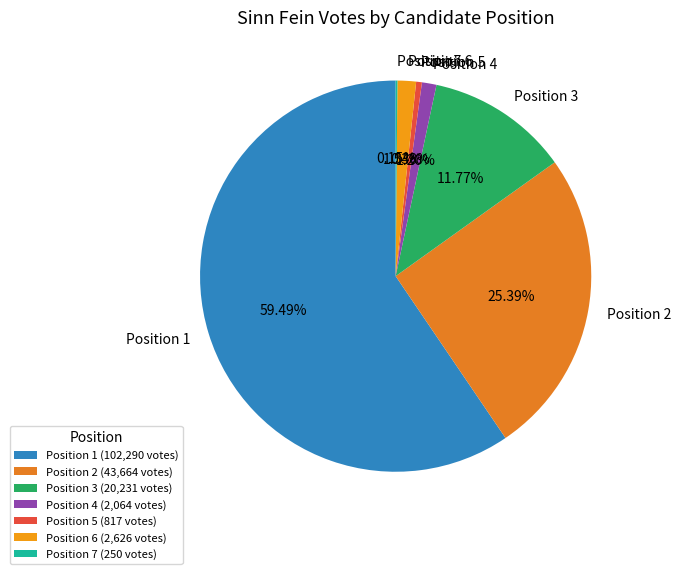

Does any single category account for the majority?

Yes